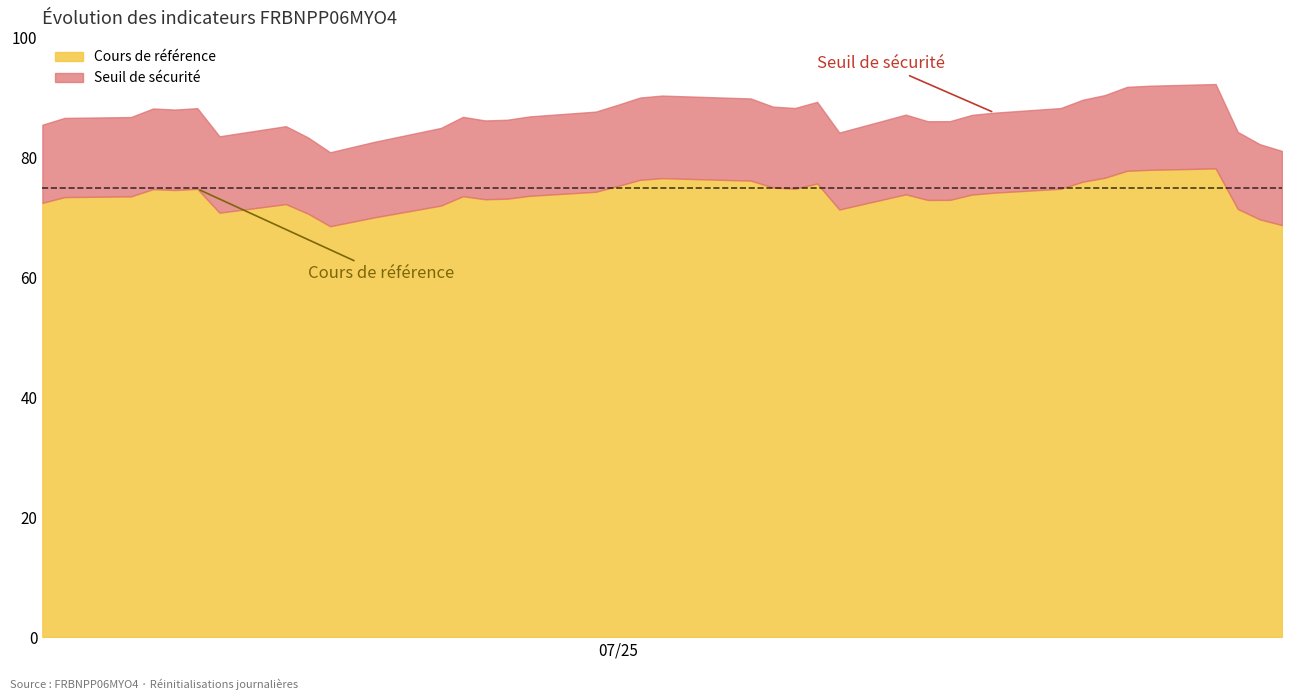

How many lines are shown in the chart?

2